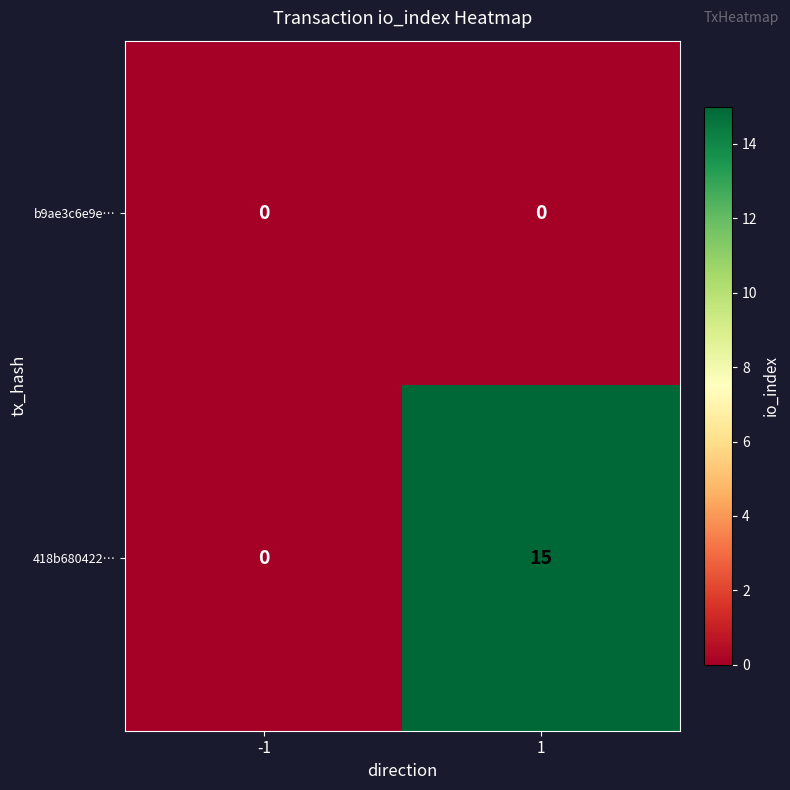

What is the total value across all series at 1?

15